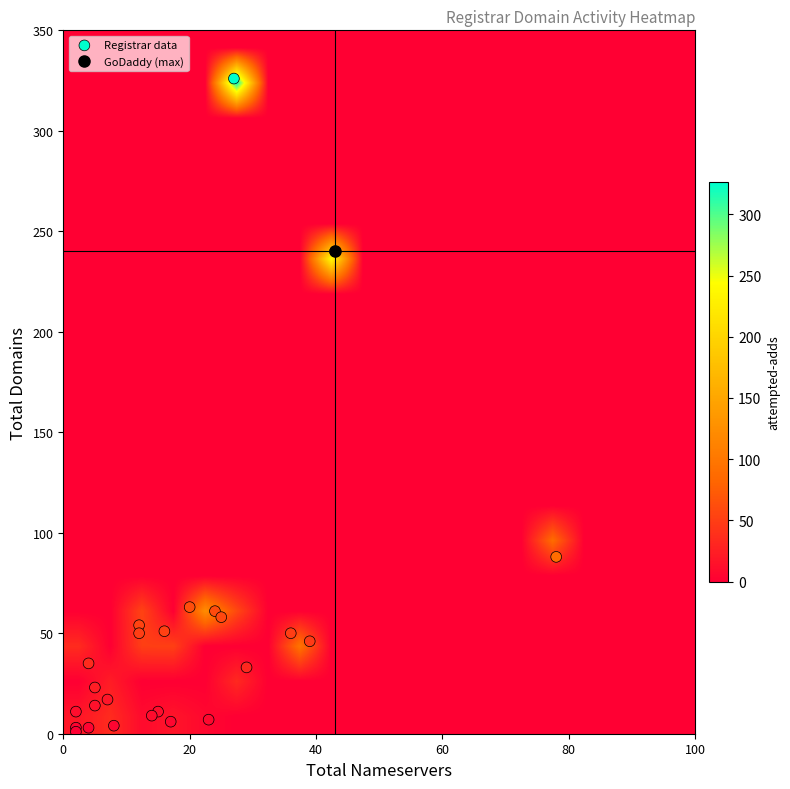

What is the sum of the attempted_adds values at 7 and 21?

38